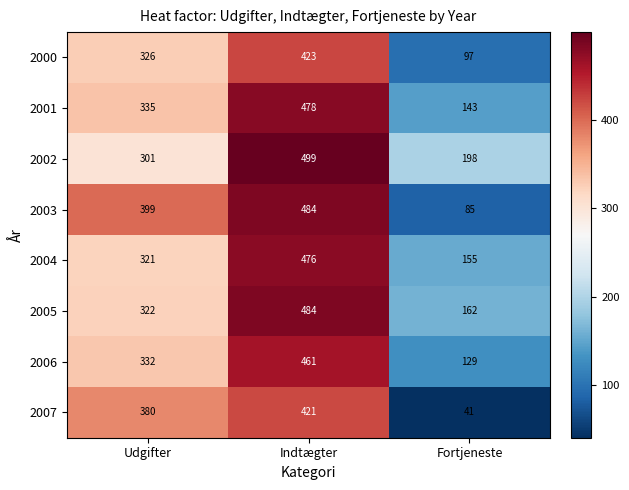

Reading left to right, extract all data points from this chart.

2000: Udgifter=326	Indtægter=423	Fortjeneste=97
2001: Udgifter=335	Indtægter=478	Fortjeneste=143
2002: Udgifter=301	Indtægter=499	Fortjeneste=198
2003: Udgifter=399	Indtægter=484	Fortjeneste=85
2004: Udgifter=321	Indtægter=476	Fortjeneste=155
2005: Udgifter=322	Indtægter=484	Fortjeneste=162
2006: Udgifter=332	Indtægter=461	Fortjeneste=129
2007: Udgifter=380	Indtægter=421	Fortjeneste=41